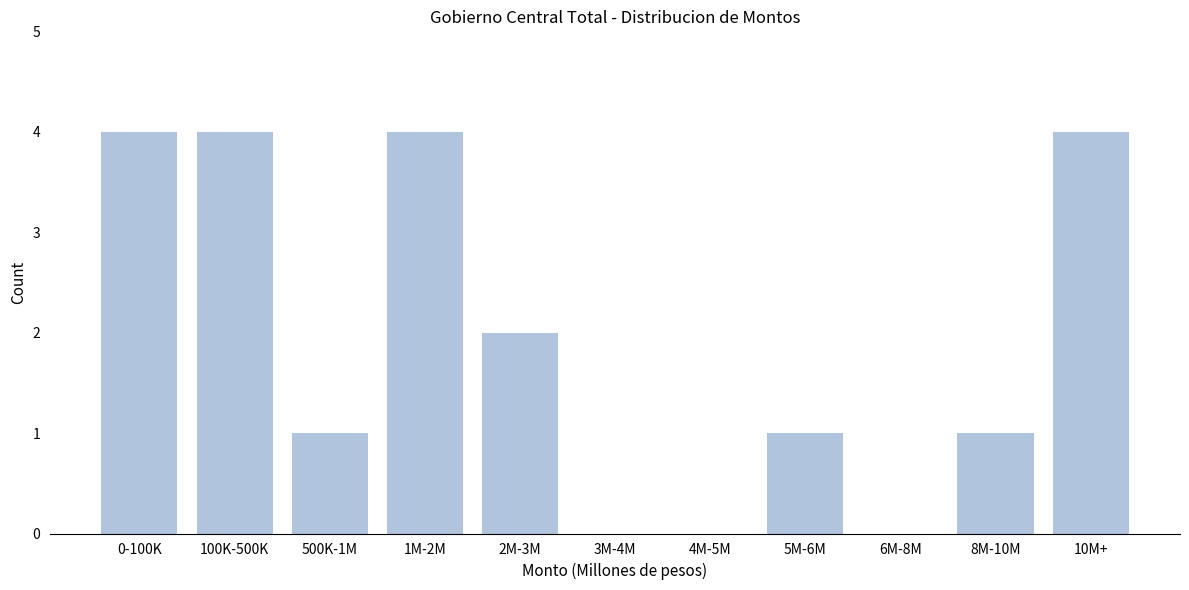

Reading right to left, what are all the values shown in this chart?

10M+=4	8M-10M=1	6M-8M=0	5M-6M=1	4M-5M=0	3M-4M=0	2M-3M=2	1M-2M=4	500K-1M=1	100K-500K=4	0-100K=4